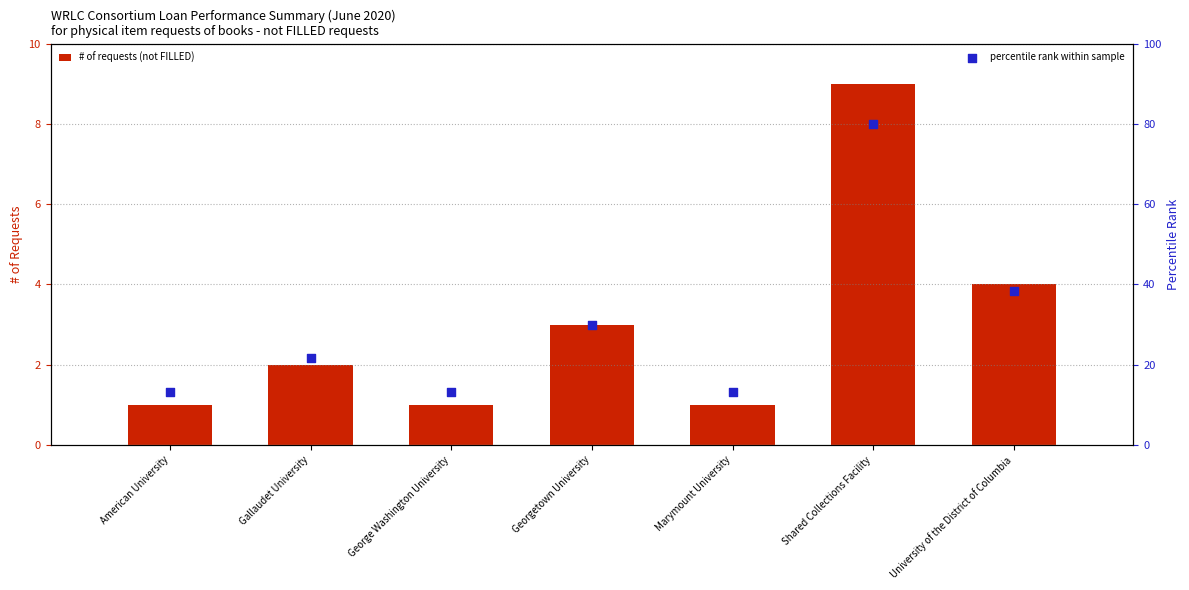

At which category is the sum across all series the highest?

Shared Collections Facility